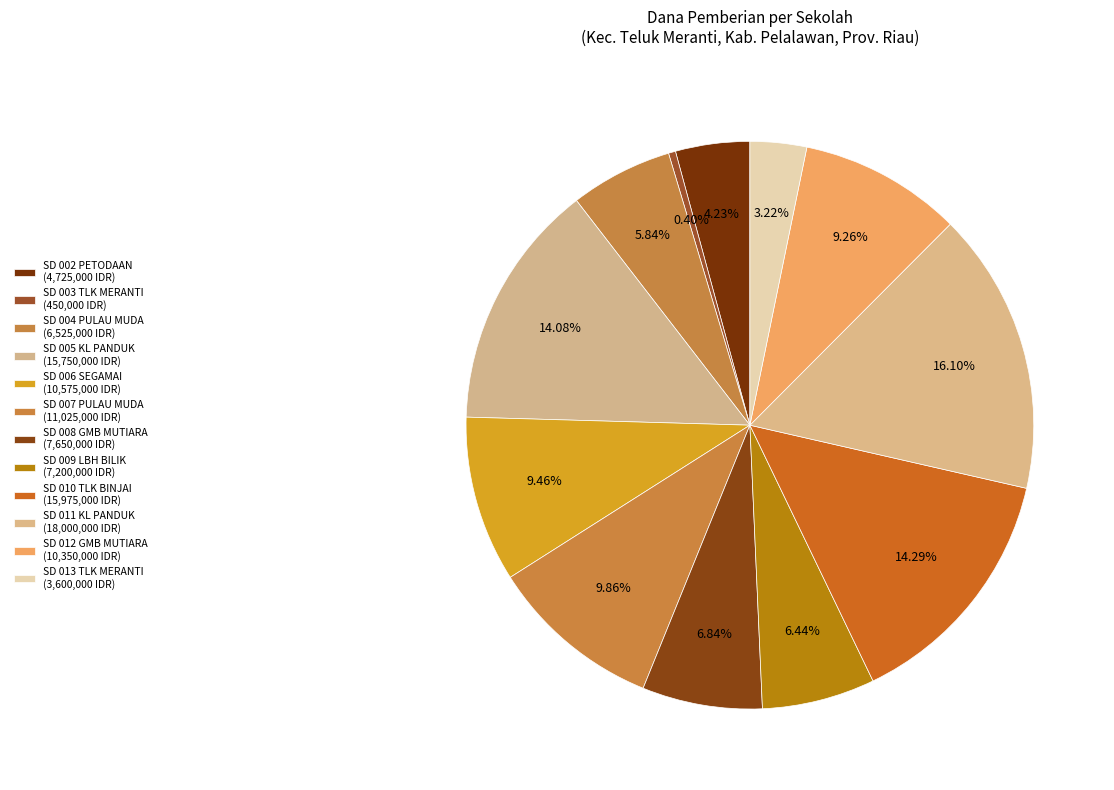

To the nearest percent, what is the average slice percentage?

8%